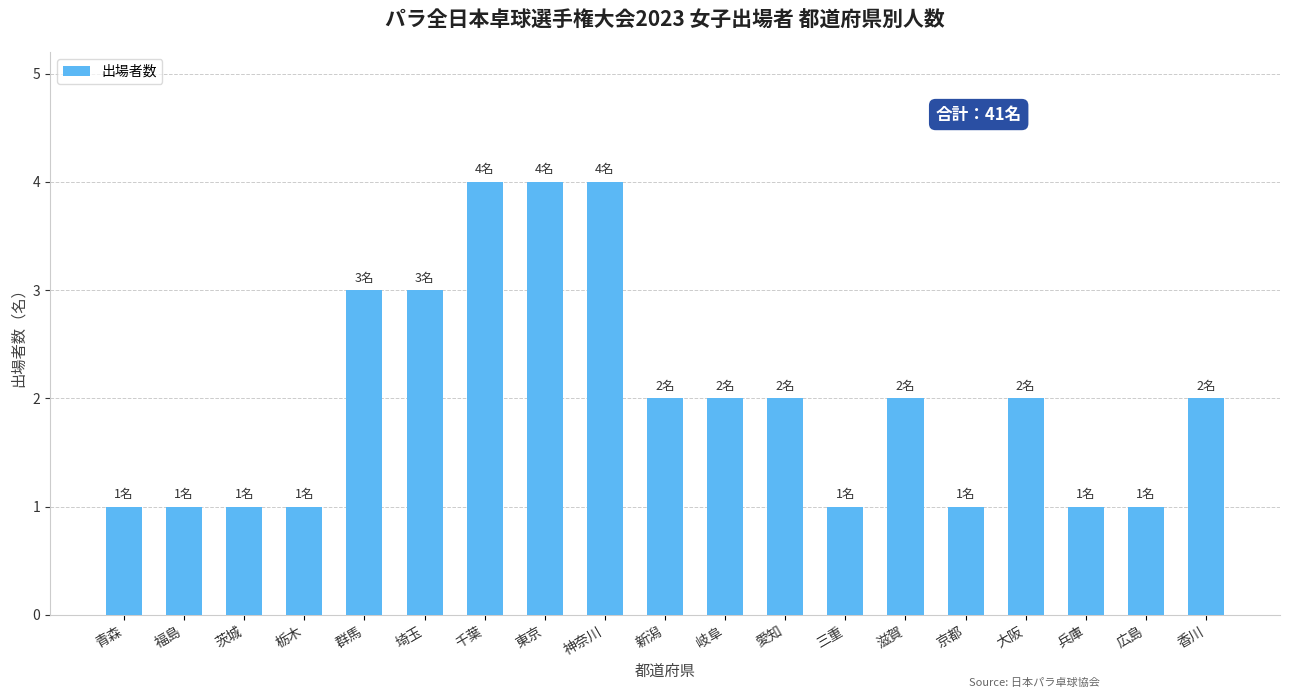

Reading left to right, list all the values displayed in this chart.

青森=1	福島=1	茨城=1	栃木=1	群馬=3	埼玉=3	千葉=4	東京=4	神奈川=4	新潟=2	岐阜=2	愛知=2	三重=1	滋賀=2	京都=1	大阪=2	兵庫=1	広島=1	香川=2